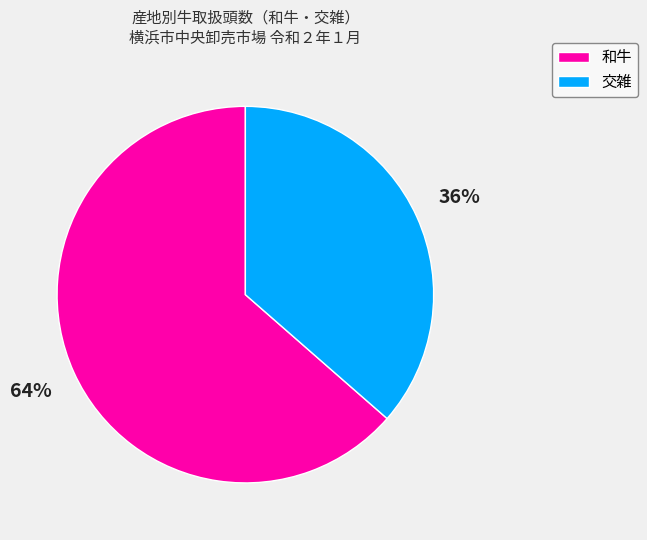

Approximately how many times larger is the value at 交雑 compared to 和牛?

0.6